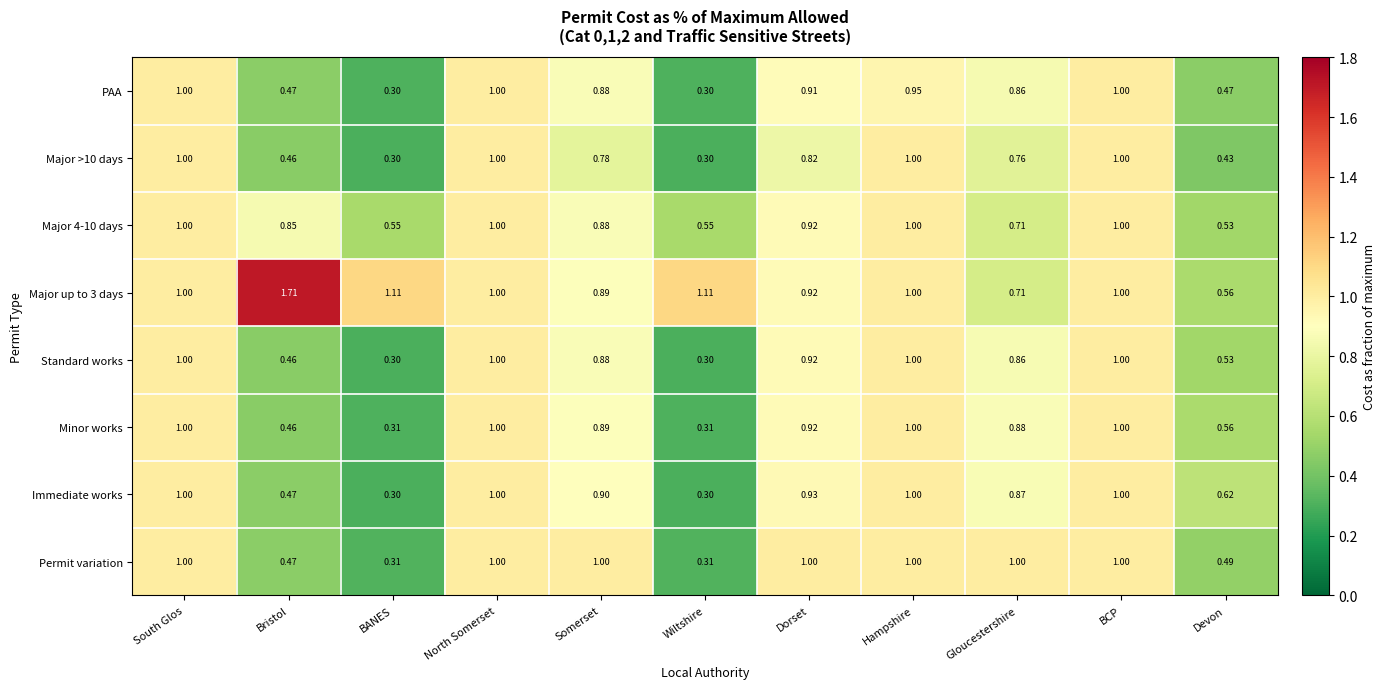

Which series changed the most between Wiltshire and Dorset?

Permit variation